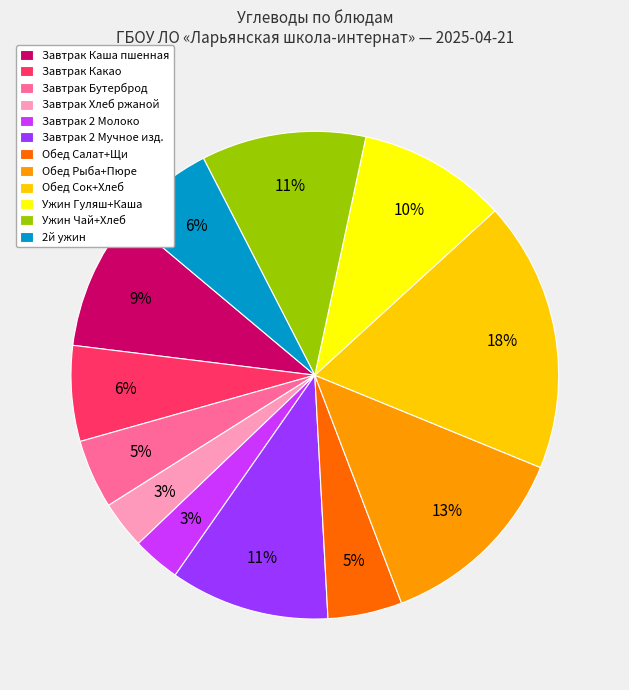

Which has a higher value, 2й ужин or Ужин Чай+Хлеб?

Ужин Чай+Хлеб